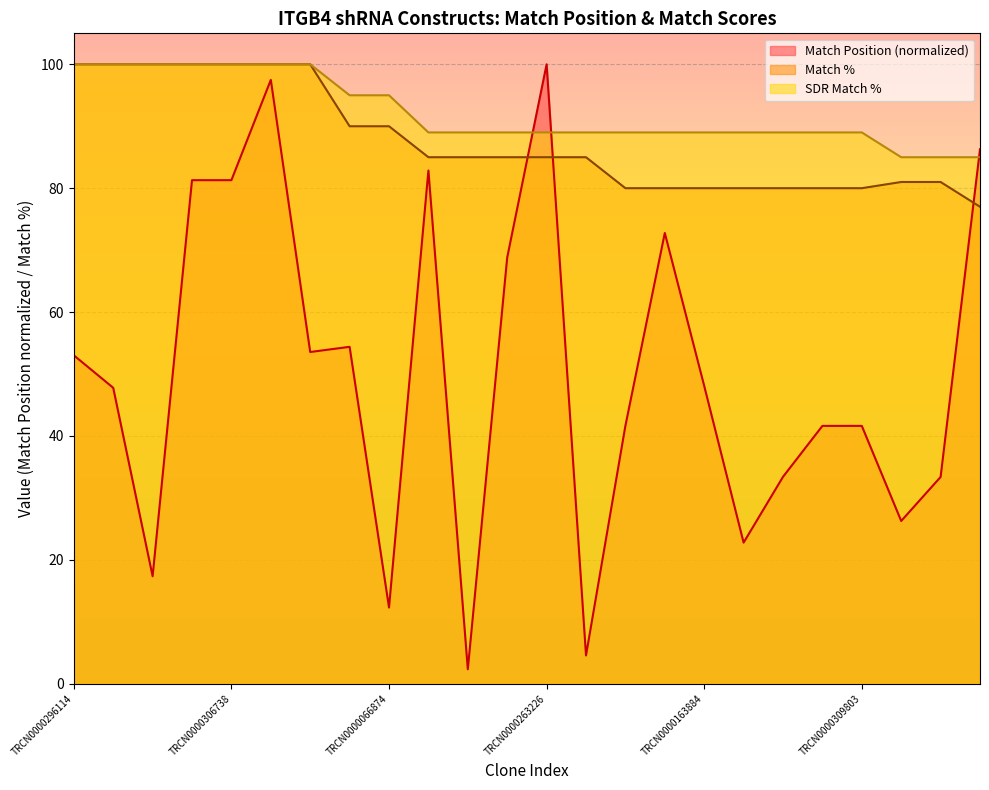

What position from the left is TRCN0000308077?

2